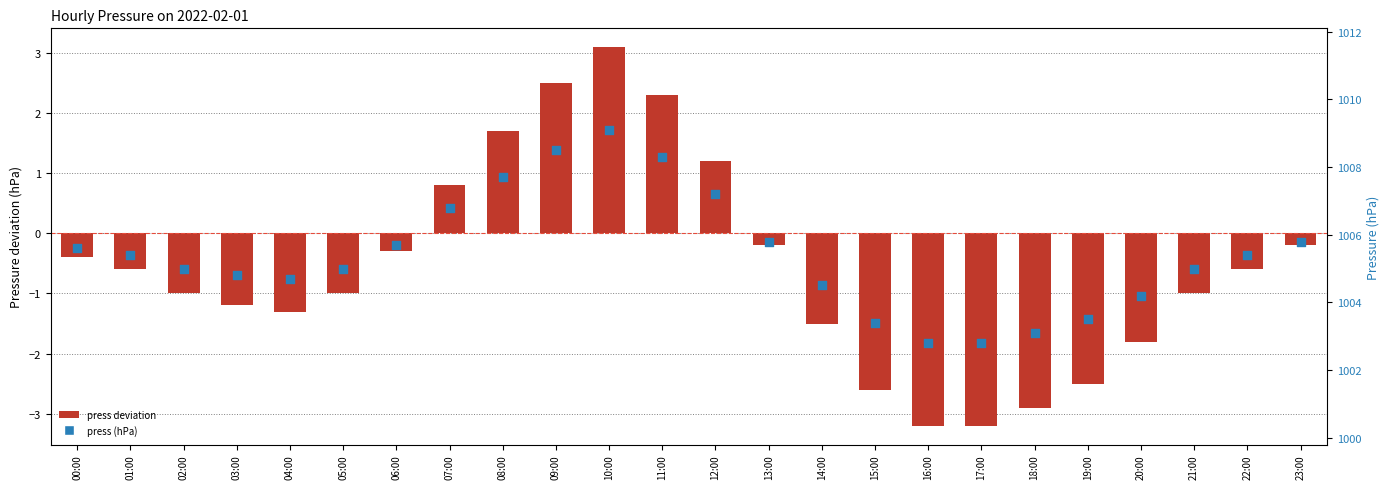

Which series has the largest total across all categories?

press (hPa)